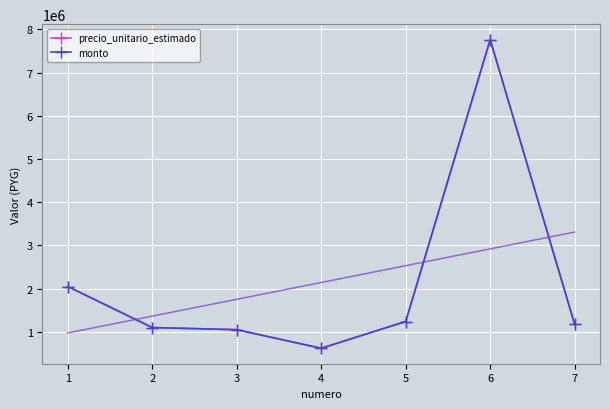

Where does the monto series first go above 1175000?

1